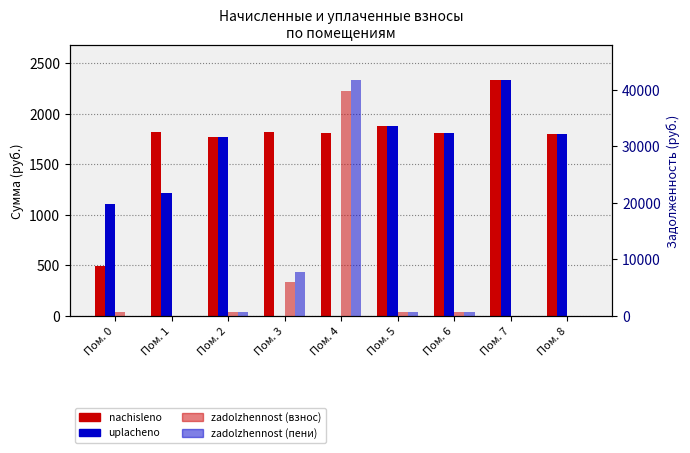

What is the greatest value displayed?

41682.8